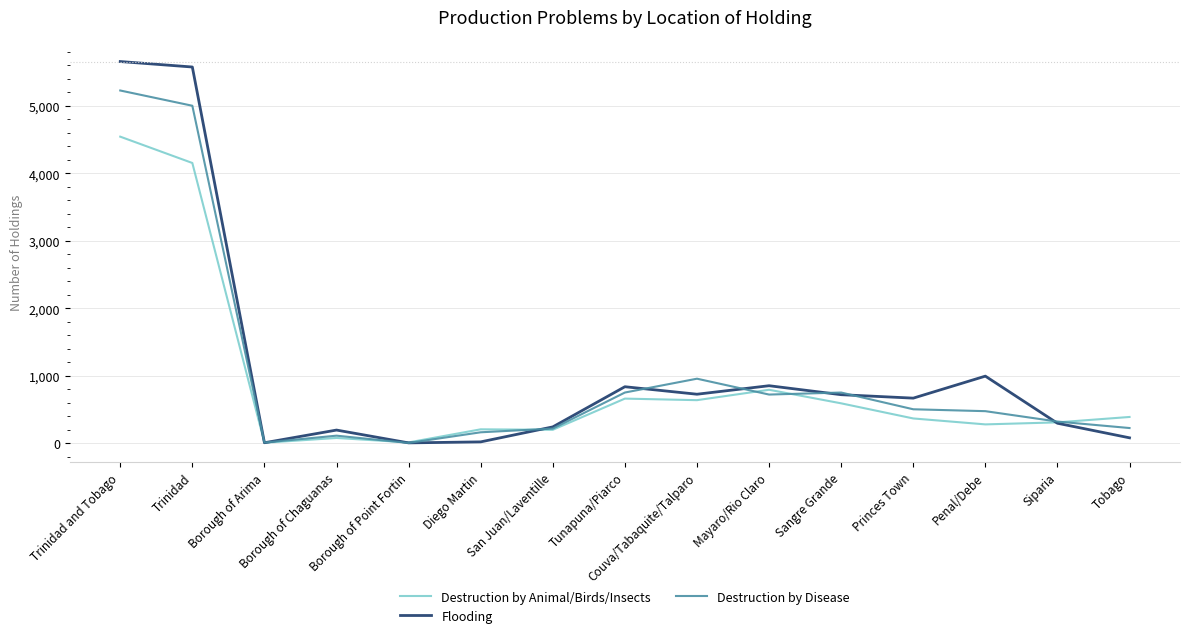

Is the value of Destruction by Disease at Siparia greater than the value of Flooding at Mayaro/Rio Claro?

No